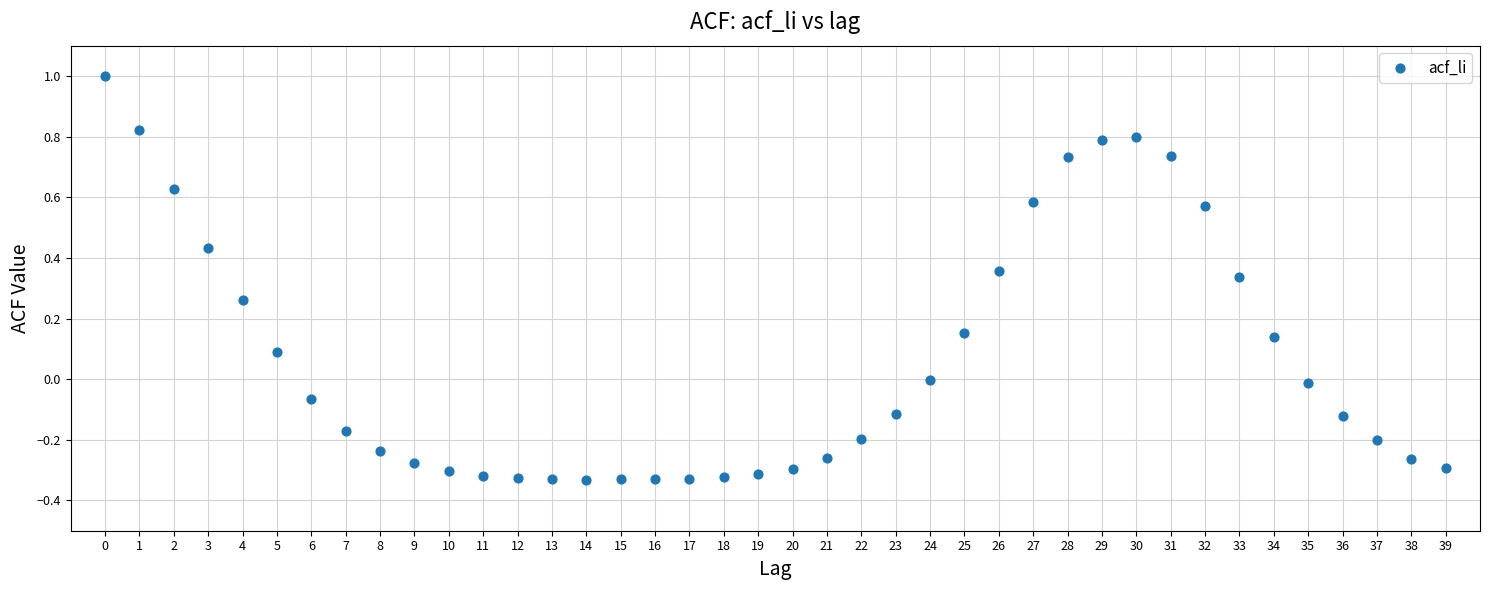

What is the range of Y values (max minus min)?

1.3